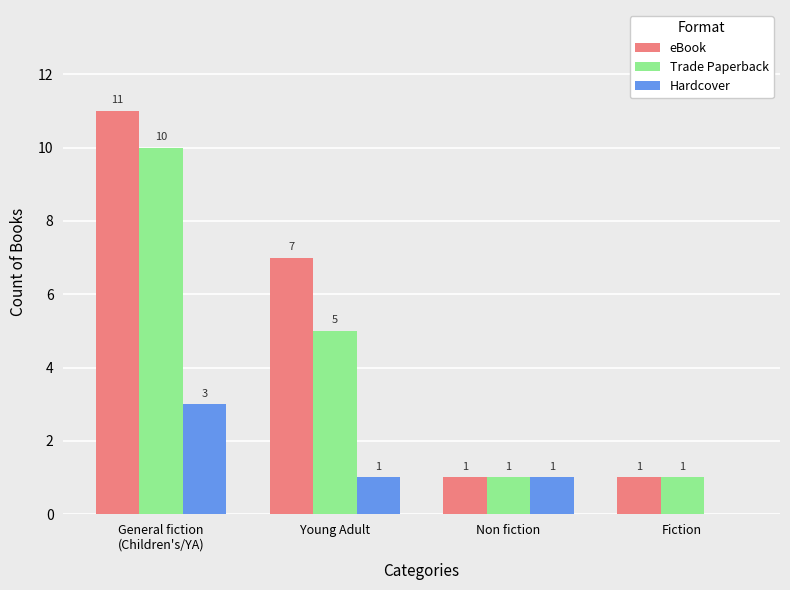

Where is Trade Paperback nearest to the value 5?

Young Adult